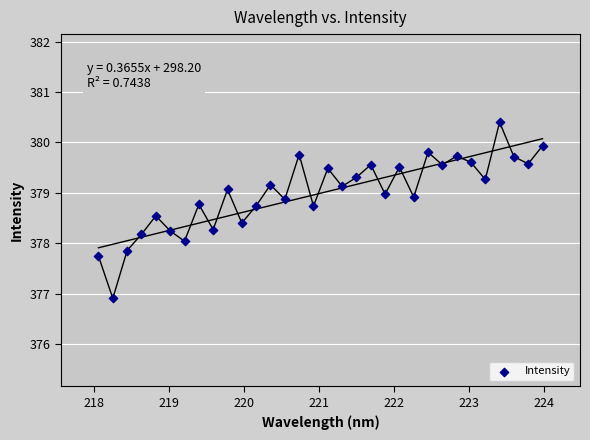

What is the range of Y values (max minus min)?

3.5